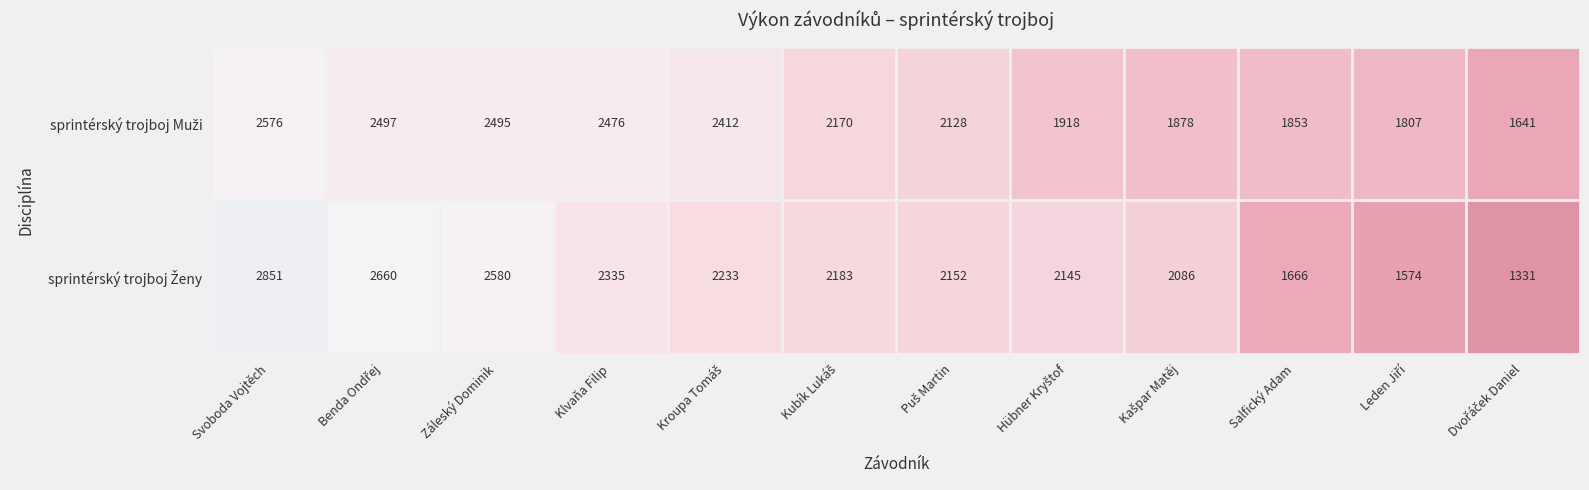

How many distinct data groups are displayed?

2